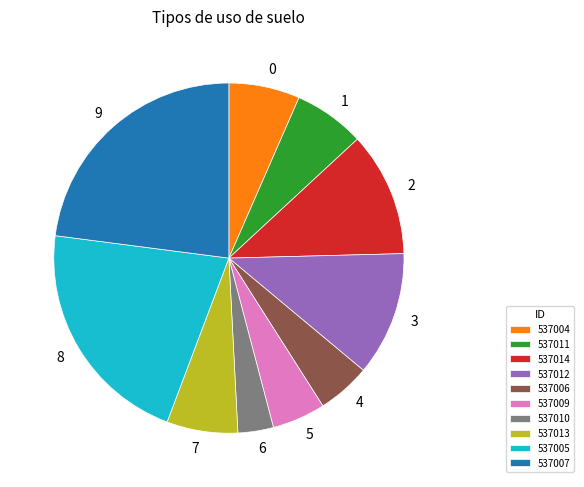

The 537007 slice represents 12% of the pie. True or false?

False